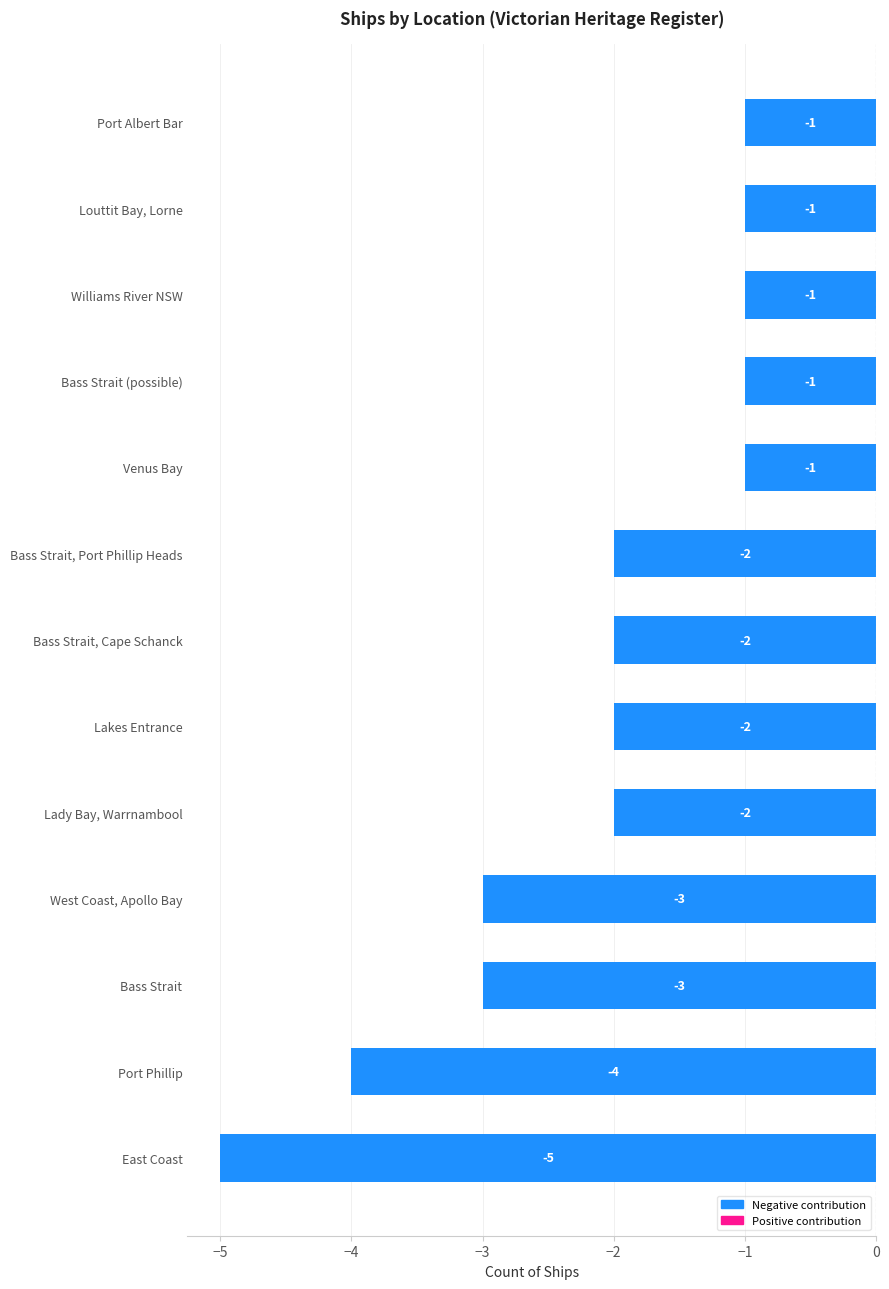

What is the sum of all values?

-28